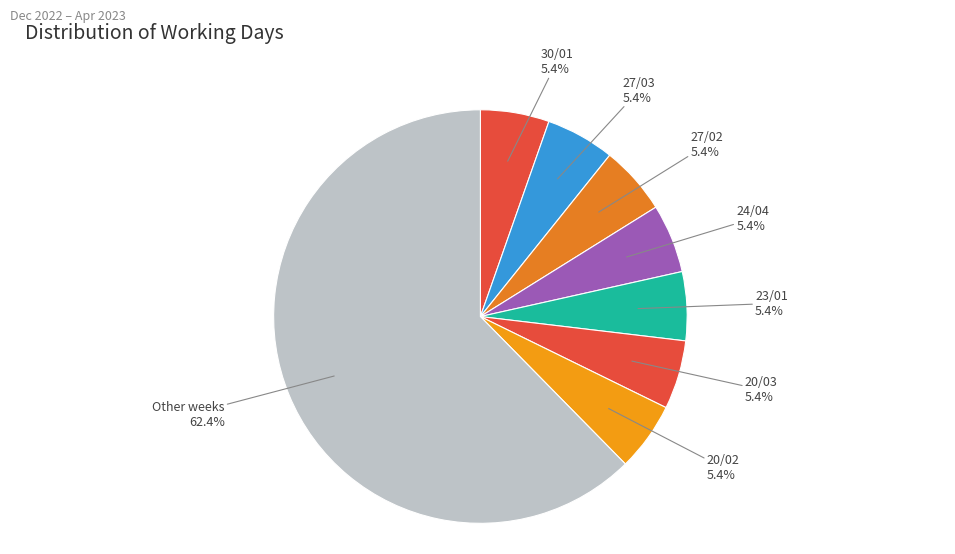

How much of the chart is everything except 24/04?

94.6%